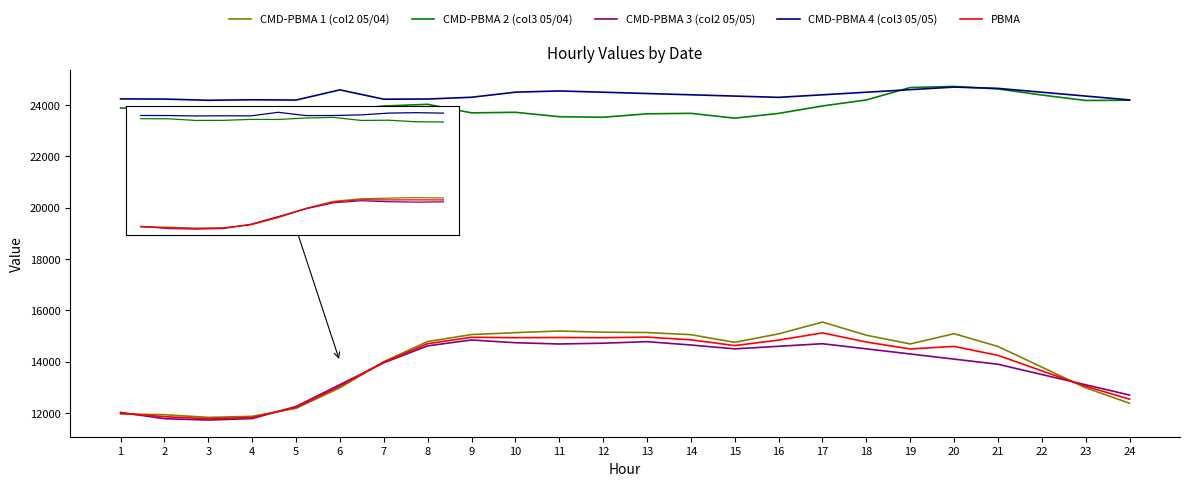

What is the minimum value for PBMA?

11777.5